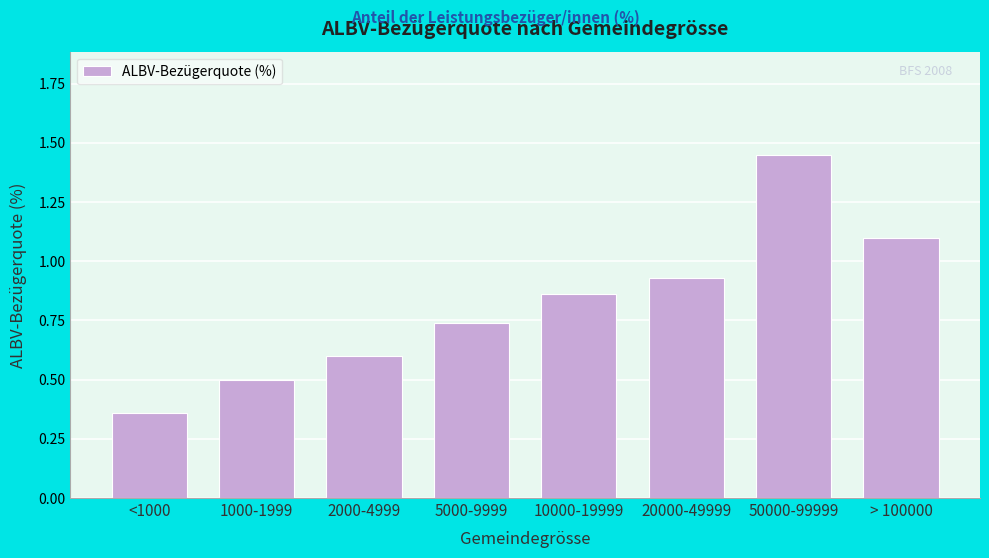

What value does the data have at 2000-4999?

0.6